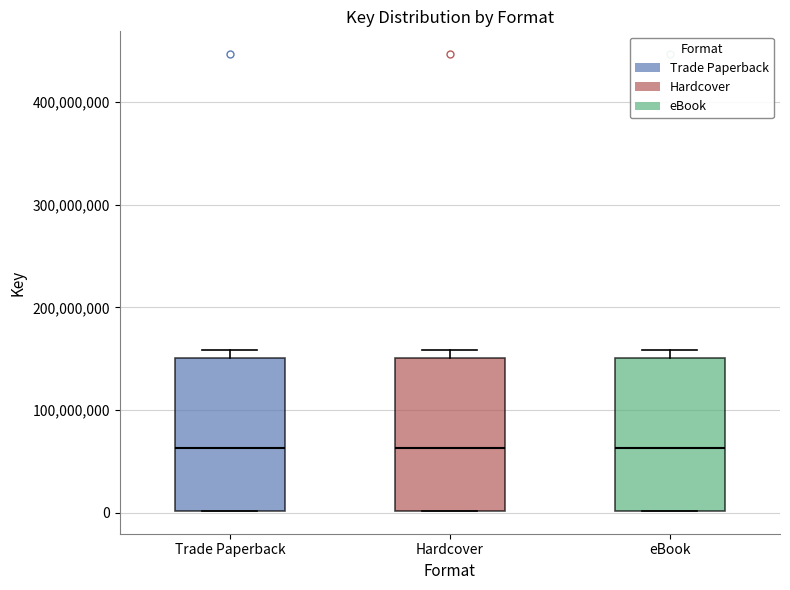

Where is the upper edge of the box for eBook on the y-axis? The values are not printed on the chart, so give them approximately, as read against the axis.

150000000